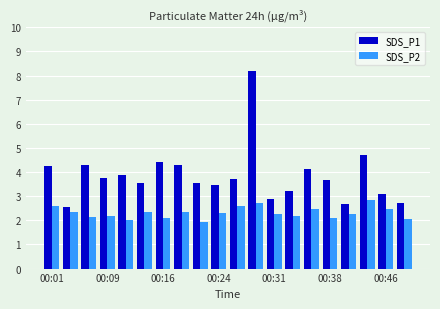

Are the bars horizontal?

No